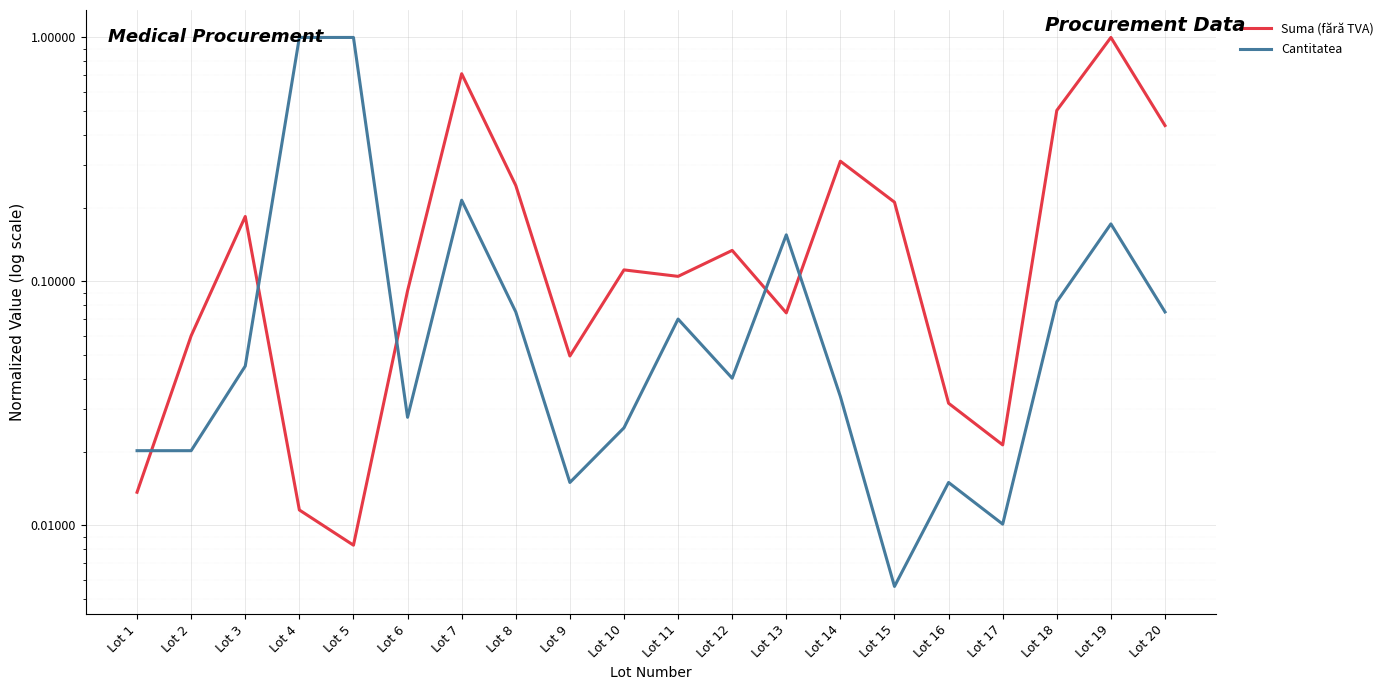

At which category is the sum across all series the highest?

Lot 19